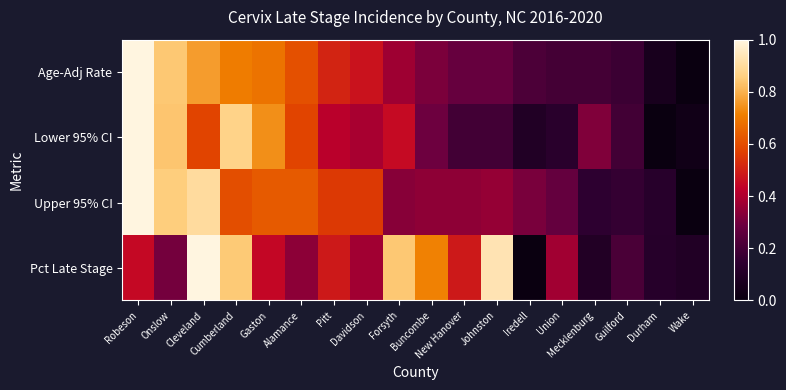

What is the greatest value displayed?

1.0